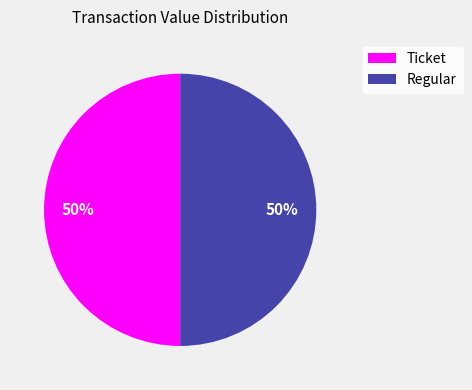

Is the sum of Ticket and Regular greater than half?

Yes